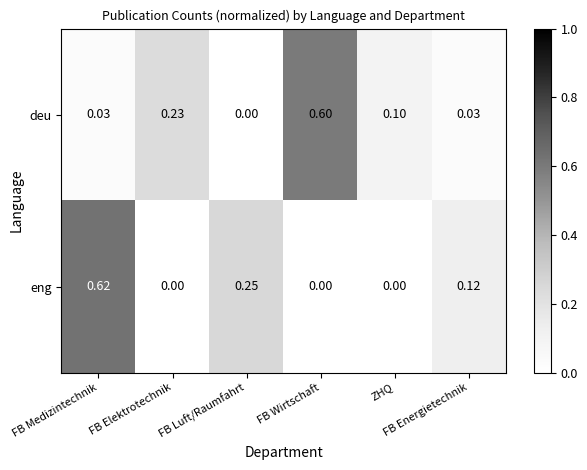

Which series has the widest spread of values?

eng